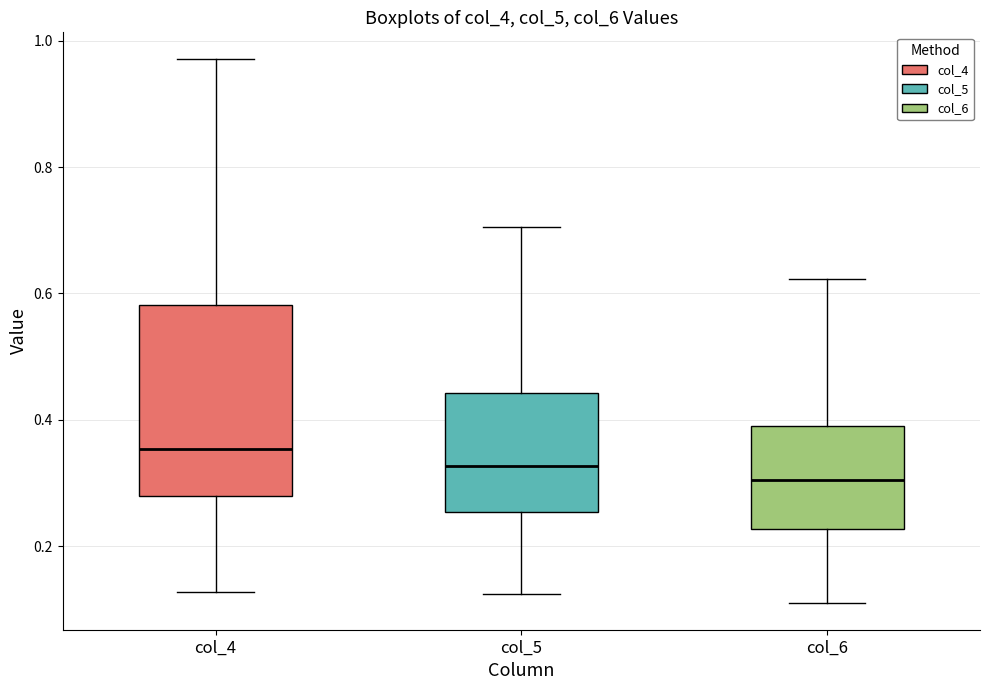

Which box's median line is the lowest?

col_6